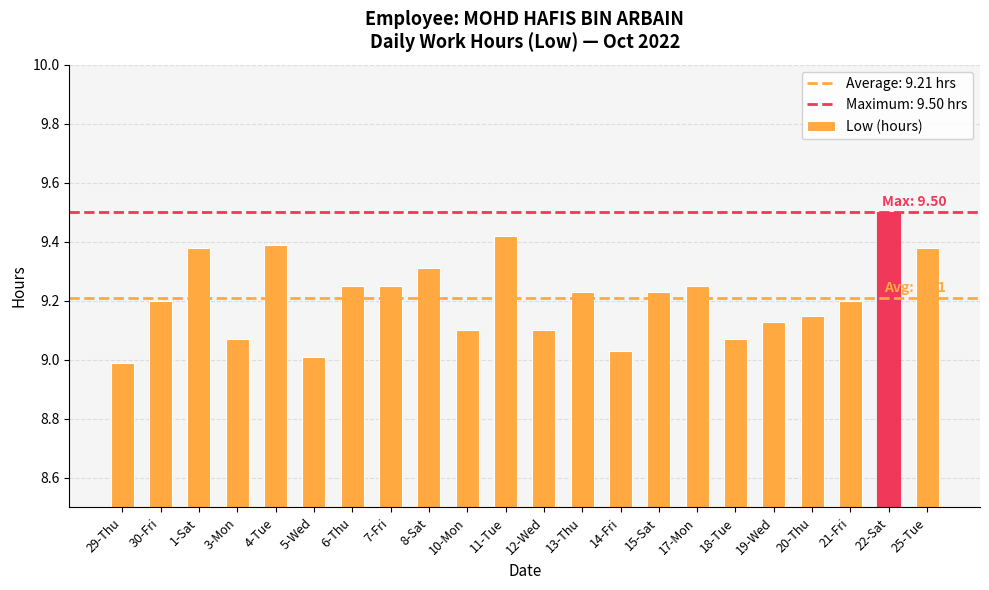

The chart shows a value of 16.1 at 30-Fri. True or false?

False